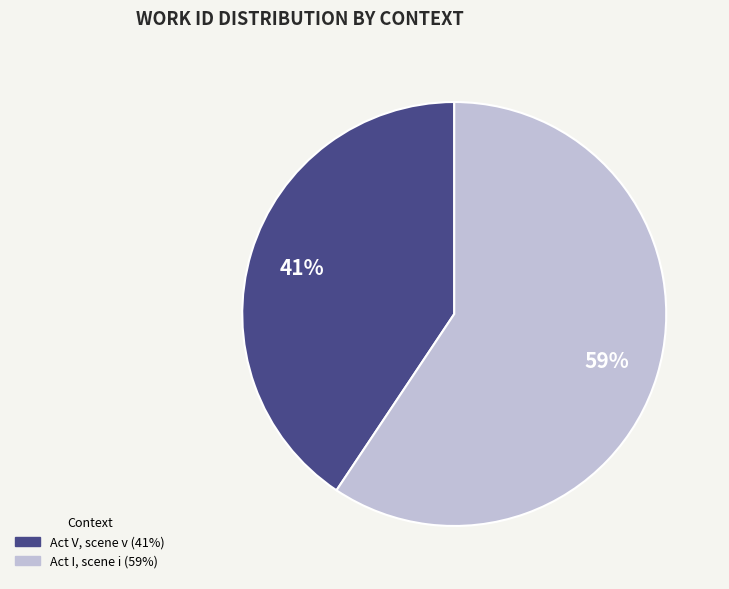

Which has a higher value, Act V, scene v or Act I, scene i?

Act I, scene i